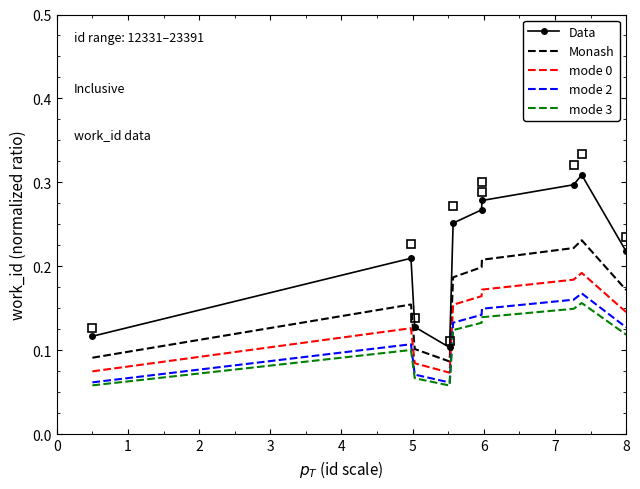

True or false: mode 0 and mode 2 cross at least once.

False